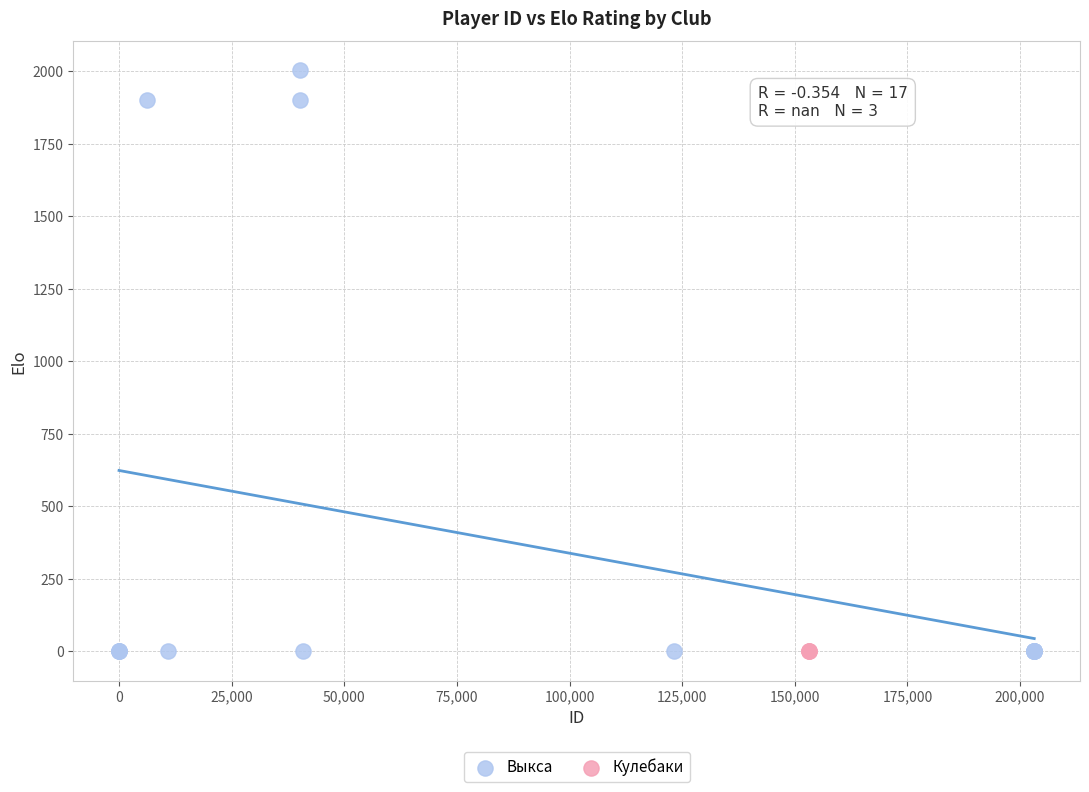

Which series reaches the maximum Y coordinate?

Выкса